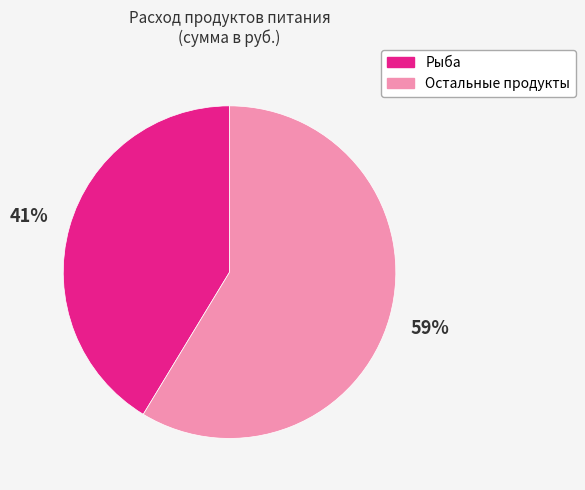

To the nearest percent, what is the average slice percentage?

50%